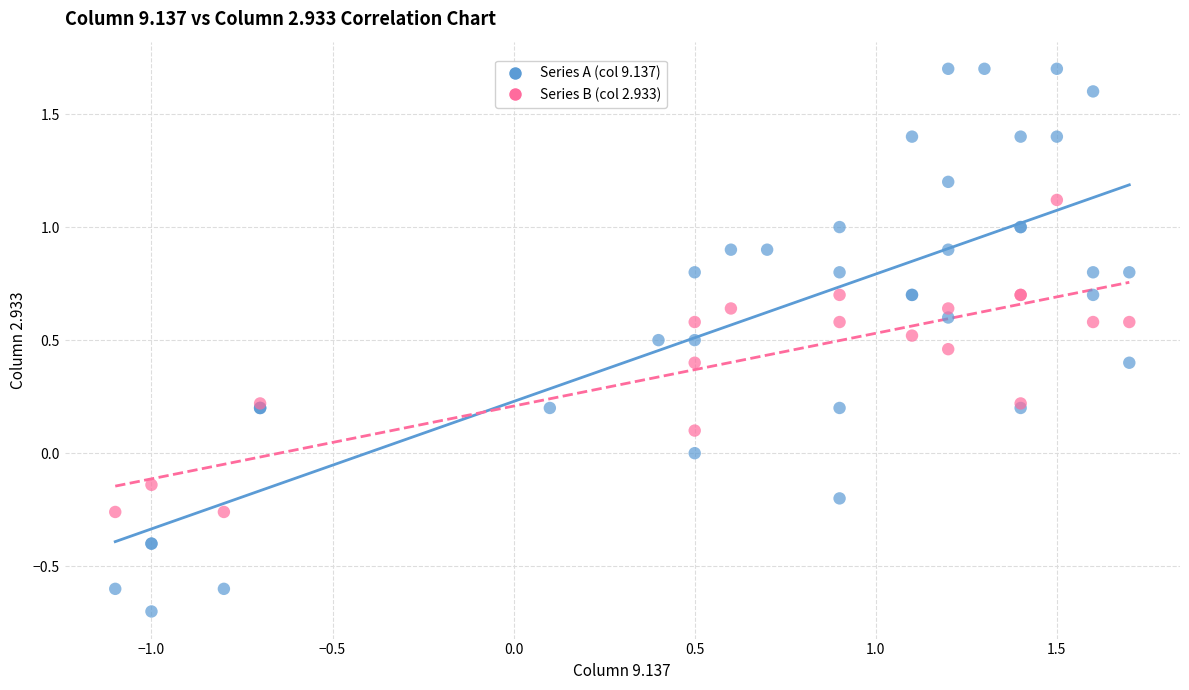

Which series contains the highest Y value?

Series A (col 9.137)